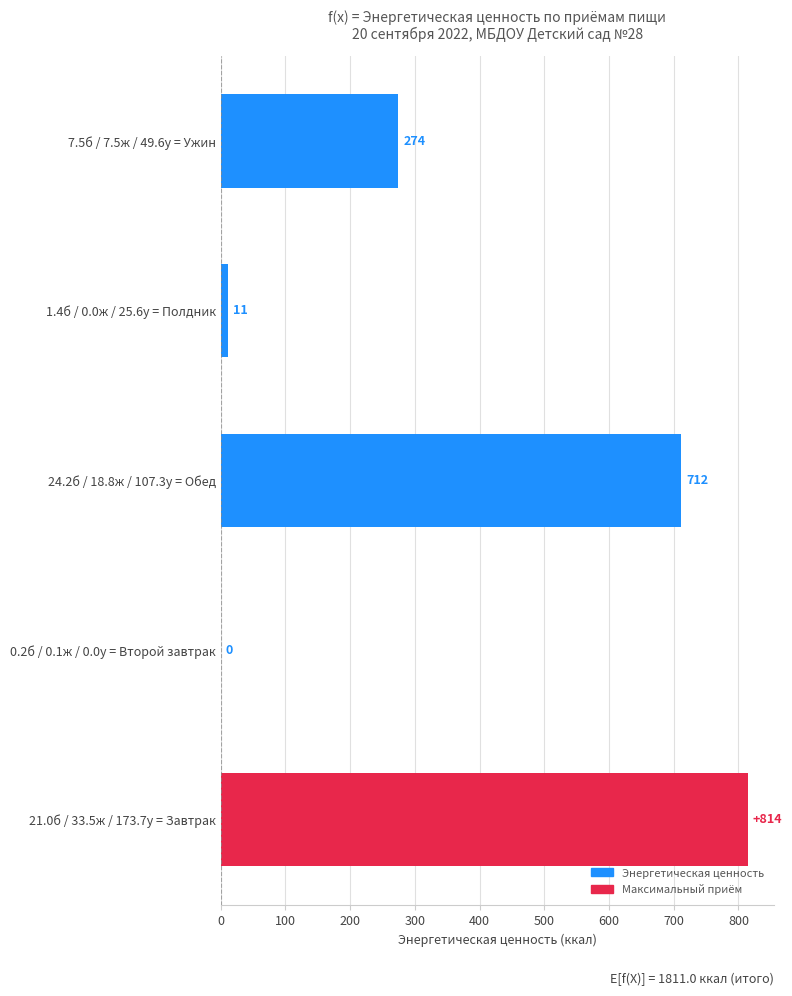

Which category has the highest value across all series?

21.0б / 33.5ж / 173.7у = Завтрак